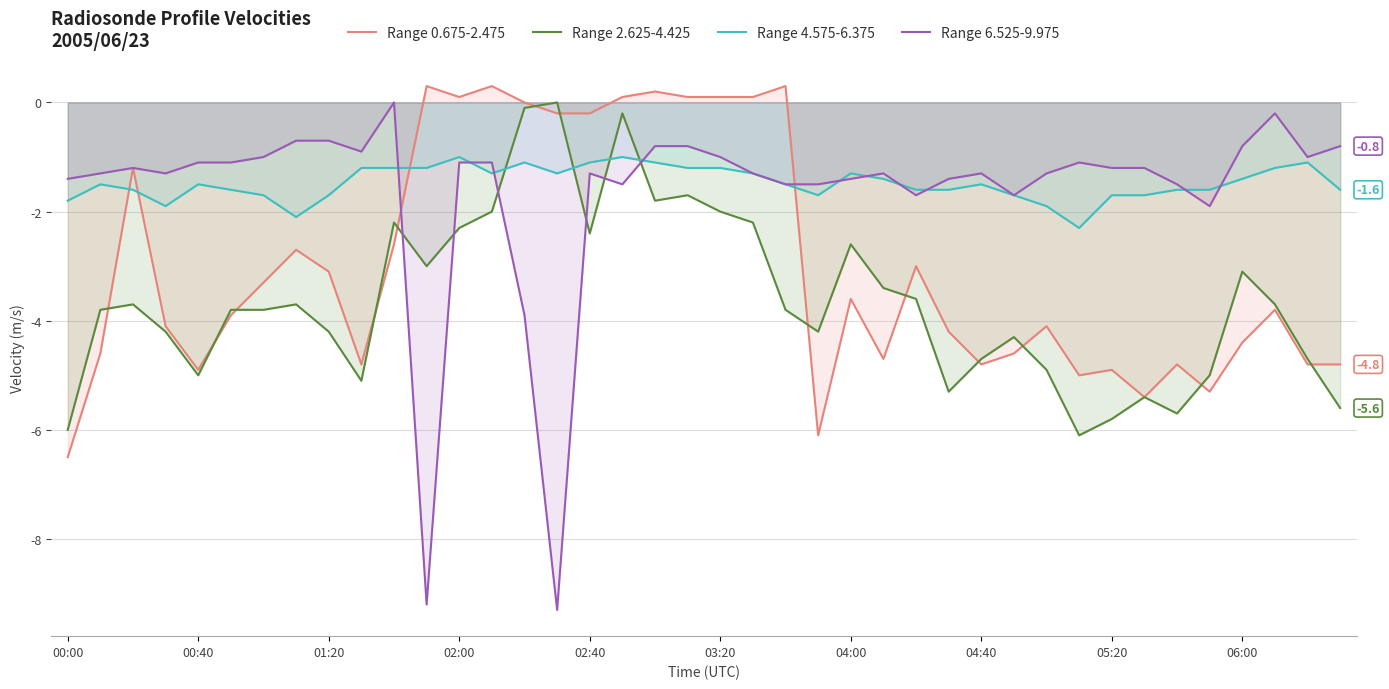

Between 11 and 34, which series saw the biggest shift?

Range 6.525-9.975